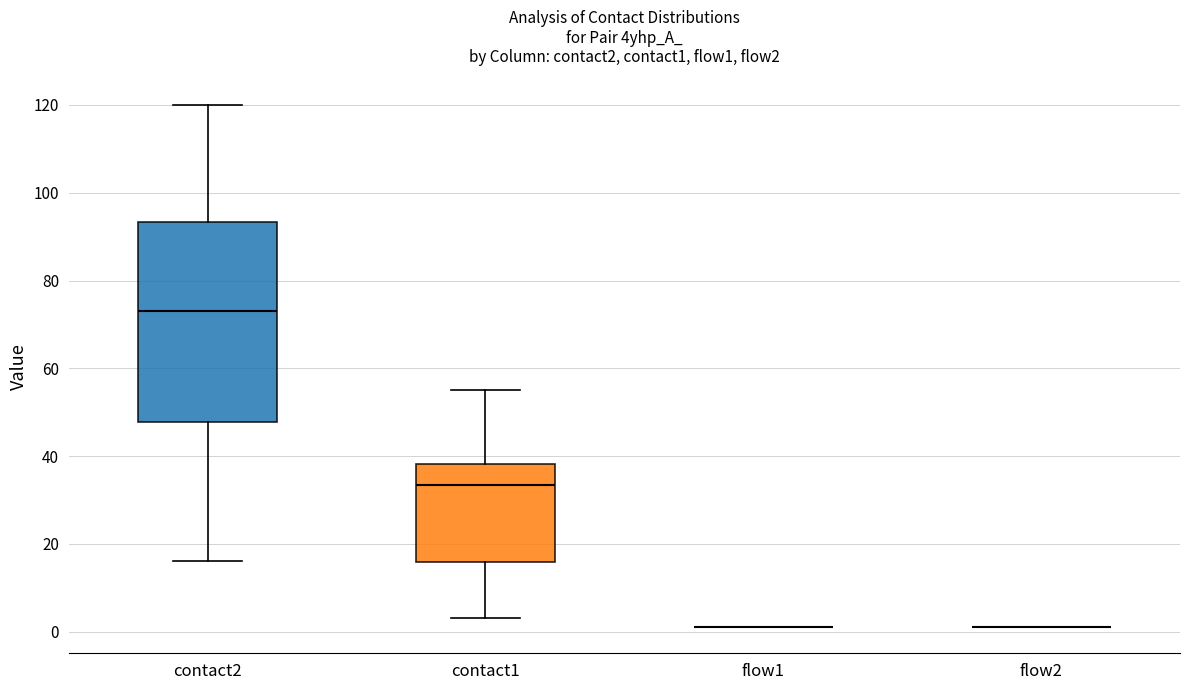

Reading left to right, read every box against the y-axis: the position of its median line, the range the box covers, and the ends of its whiskers. The values are not printed on the chart, so give them approximately, as read against the axis.

contact2: median 74, box 48 to 94, whiskers 16 to 120
contact1: median 34, box 16 to 38, whiskers 4 to 56
flow1: box collapsed to a line at 2, whiskers 2 to 2
flow2: box collapsed to a line at 2, whiskers 2 to 2